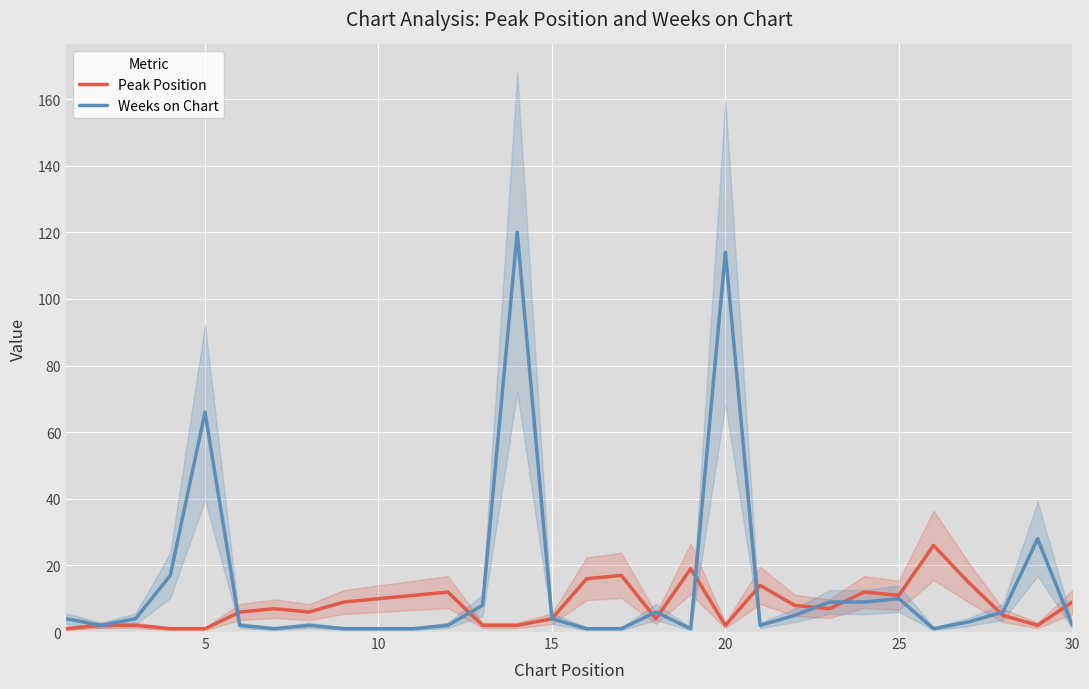

What is the difference between the second highest and minimum values in the Peak Position series?

18